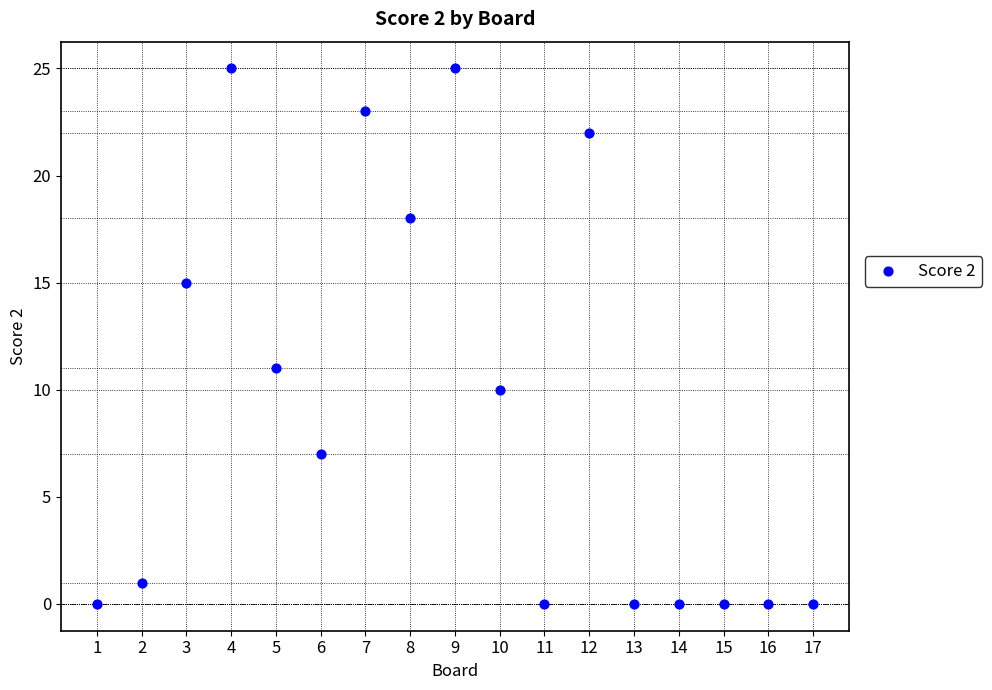

What Y value in the scatter plot is closest to 12?

11